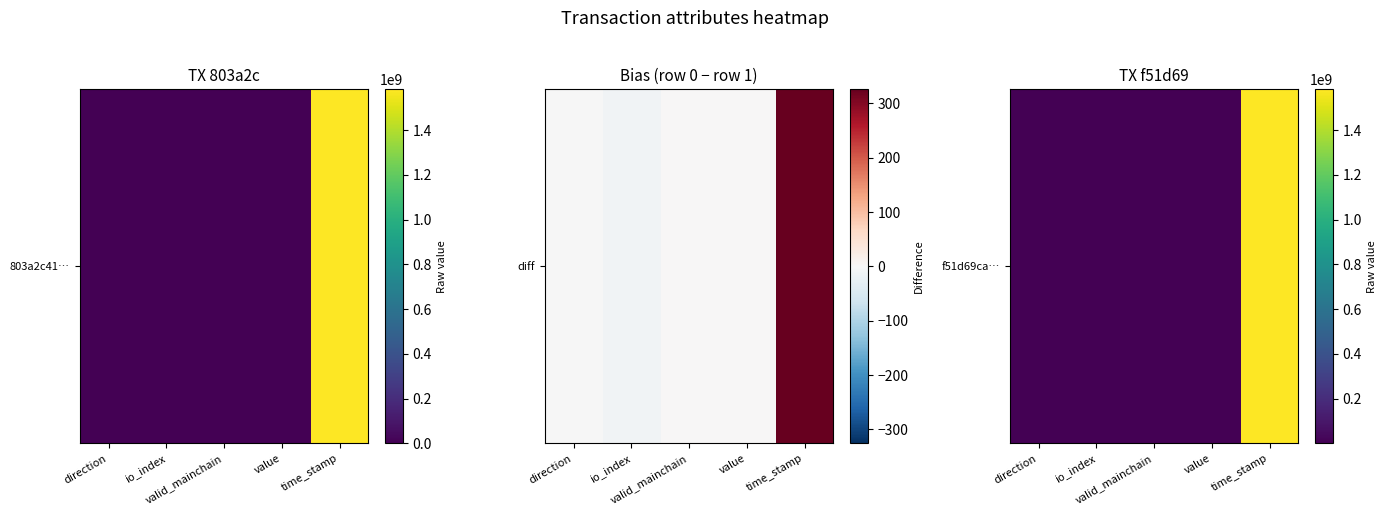

What is the difference between the maximum and minimum values?

1581657925.0